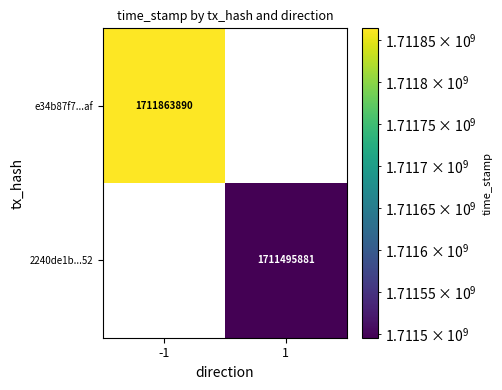

Reading left to right, transcribe all the data shown in this chart.

e34b87f7...af: -1=1711863890	1=0
2240de1b...52: -1=0	1=1711495881